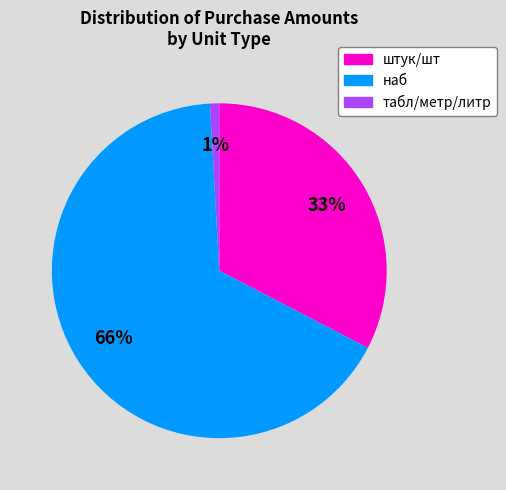

To the nearest percent, what is the average slice percentage?

33%